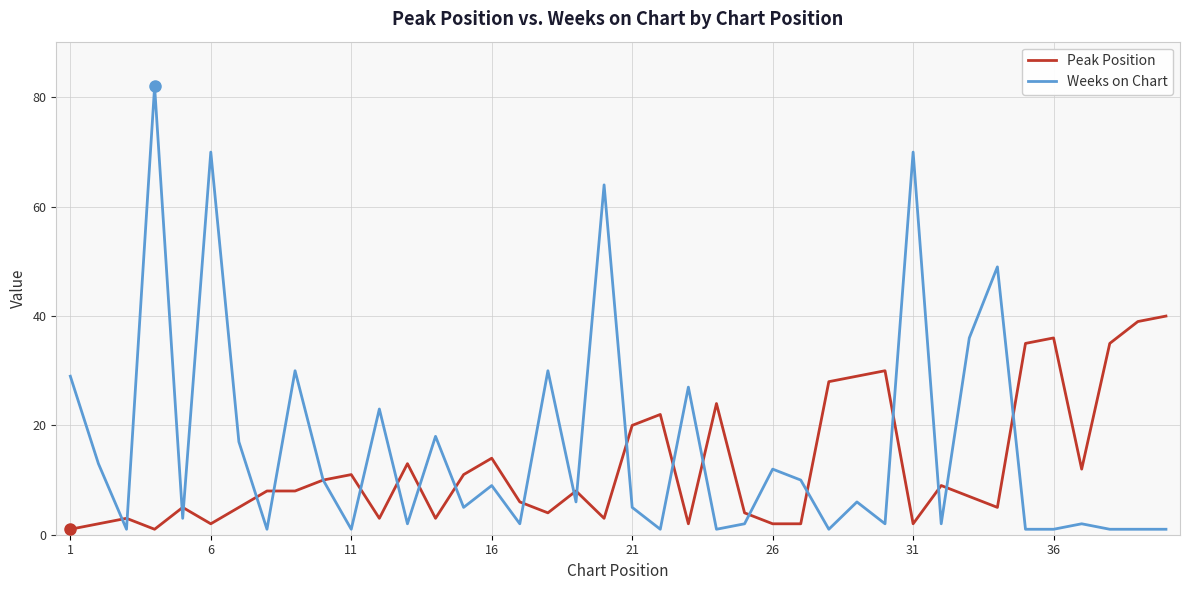

Which series has the largest range (max minus min)?

Weeks on Chart